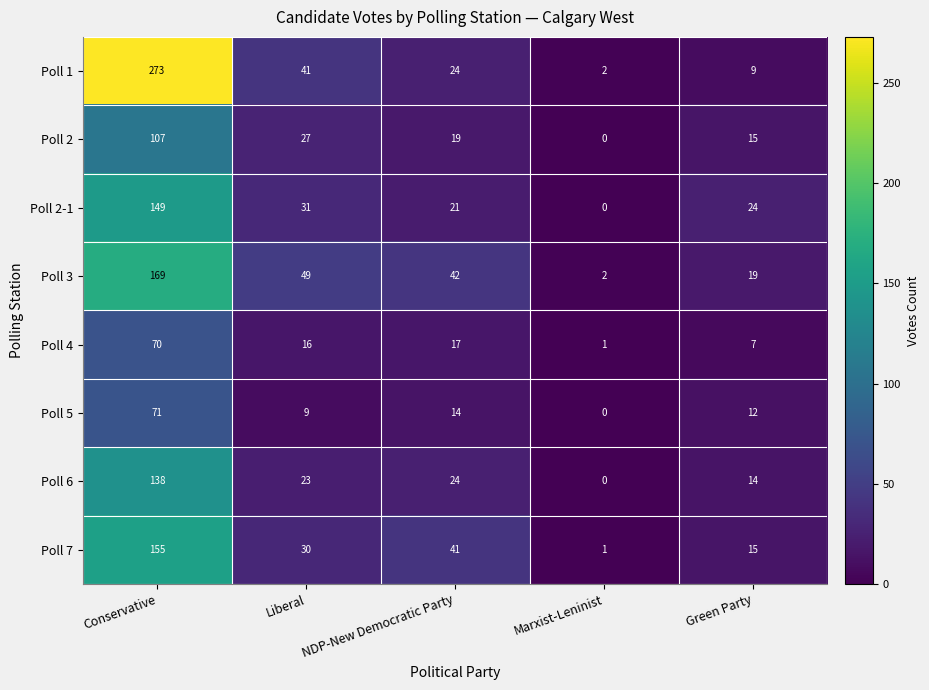

What is the difference between the second highest and minimum values in the Poll 2-1 series?

31